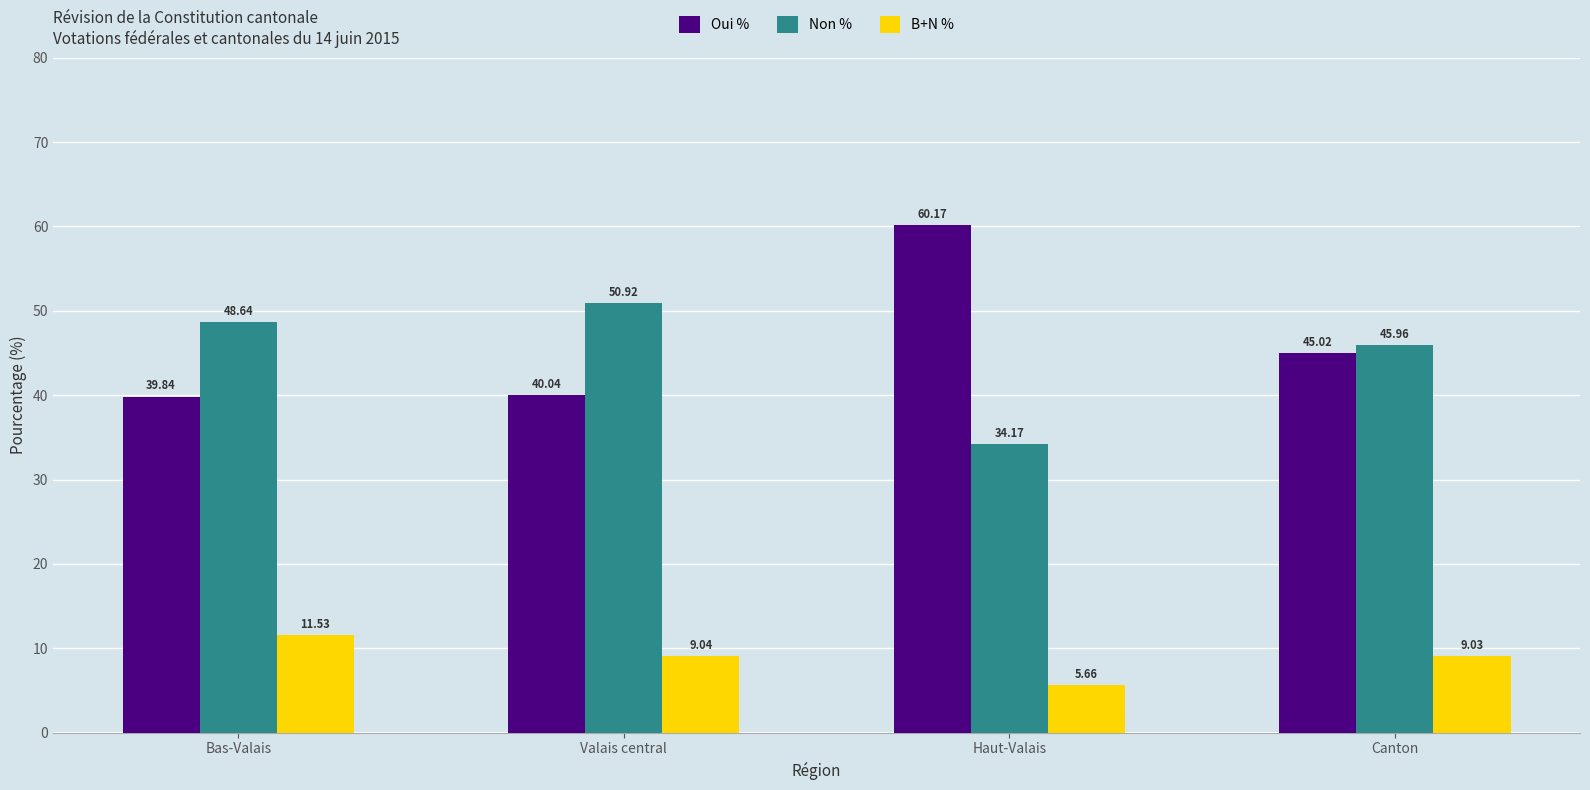

How many bars are there in total?

12